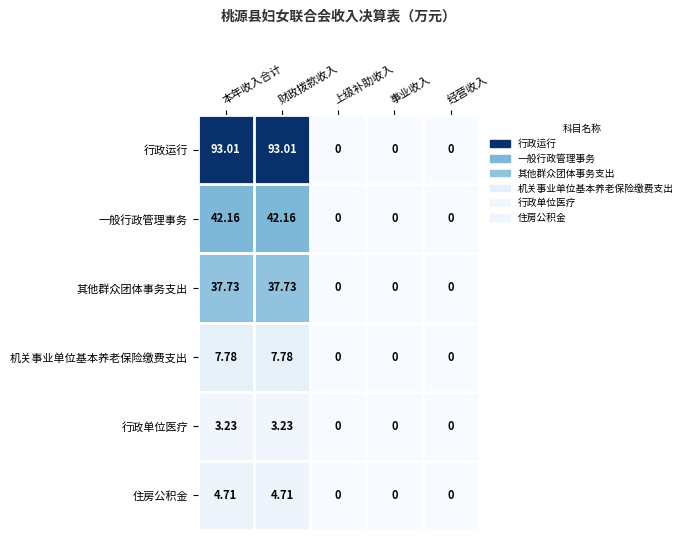

Which series has the largest total across all categories?

行政运行